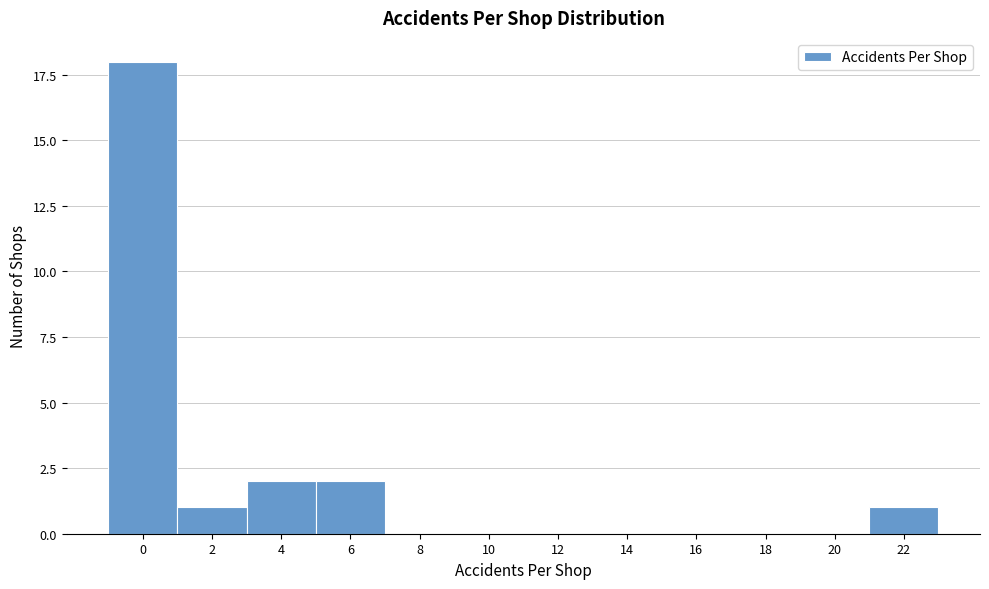

Reading right to left, extract all data points from this chart.

22=1	20=0	18=0	16=0	14=0	12=0	10=0	8=0	6=2	4=2	2=1	0=18